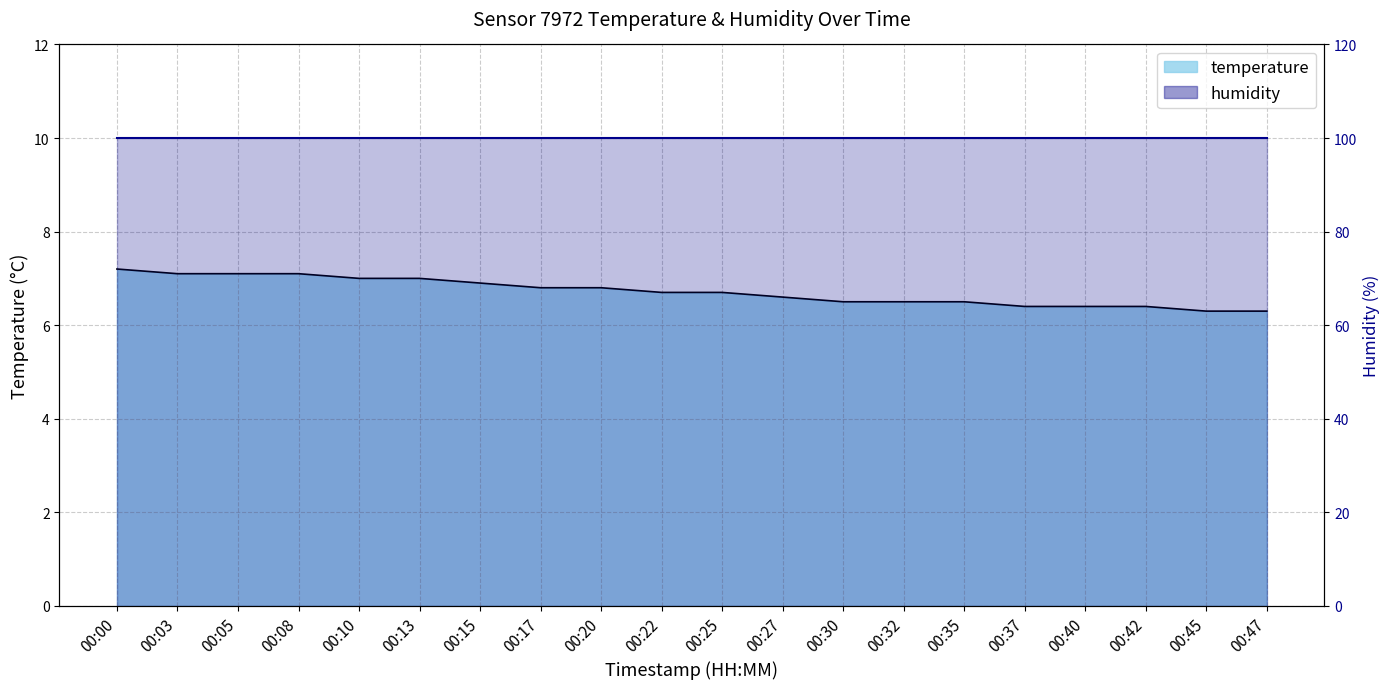

Reading left to right, transcribe all the data shown in this chart.

00:00=7.2	00:03=7.1	00:05=7.1	00:08=7.1	00:10=7.0	00:13=7.0	00:15=6.9	00:17=6.8	00:20=6.8	00:22=6.7	00:25=6.7	00:27=6.6	00:30=6.5	00:32=6.5	00:35=6.5	00:37=6.4	00:40=6.4	00:42=6.4	00:45=6.3	00:47=6.3